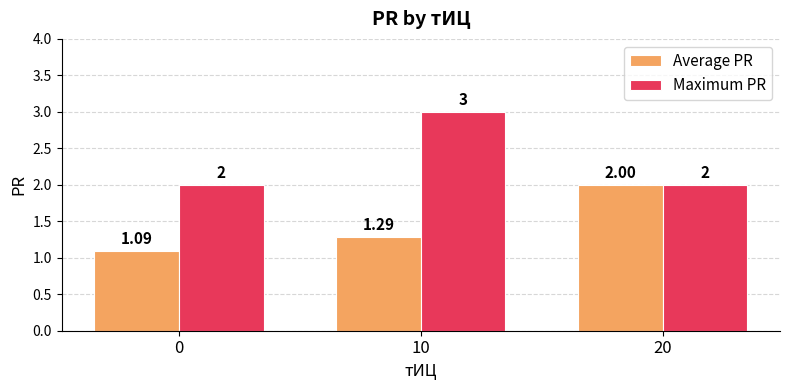

Rank the series by their average value, from lowest to highest.

Average PR, Maximum PR